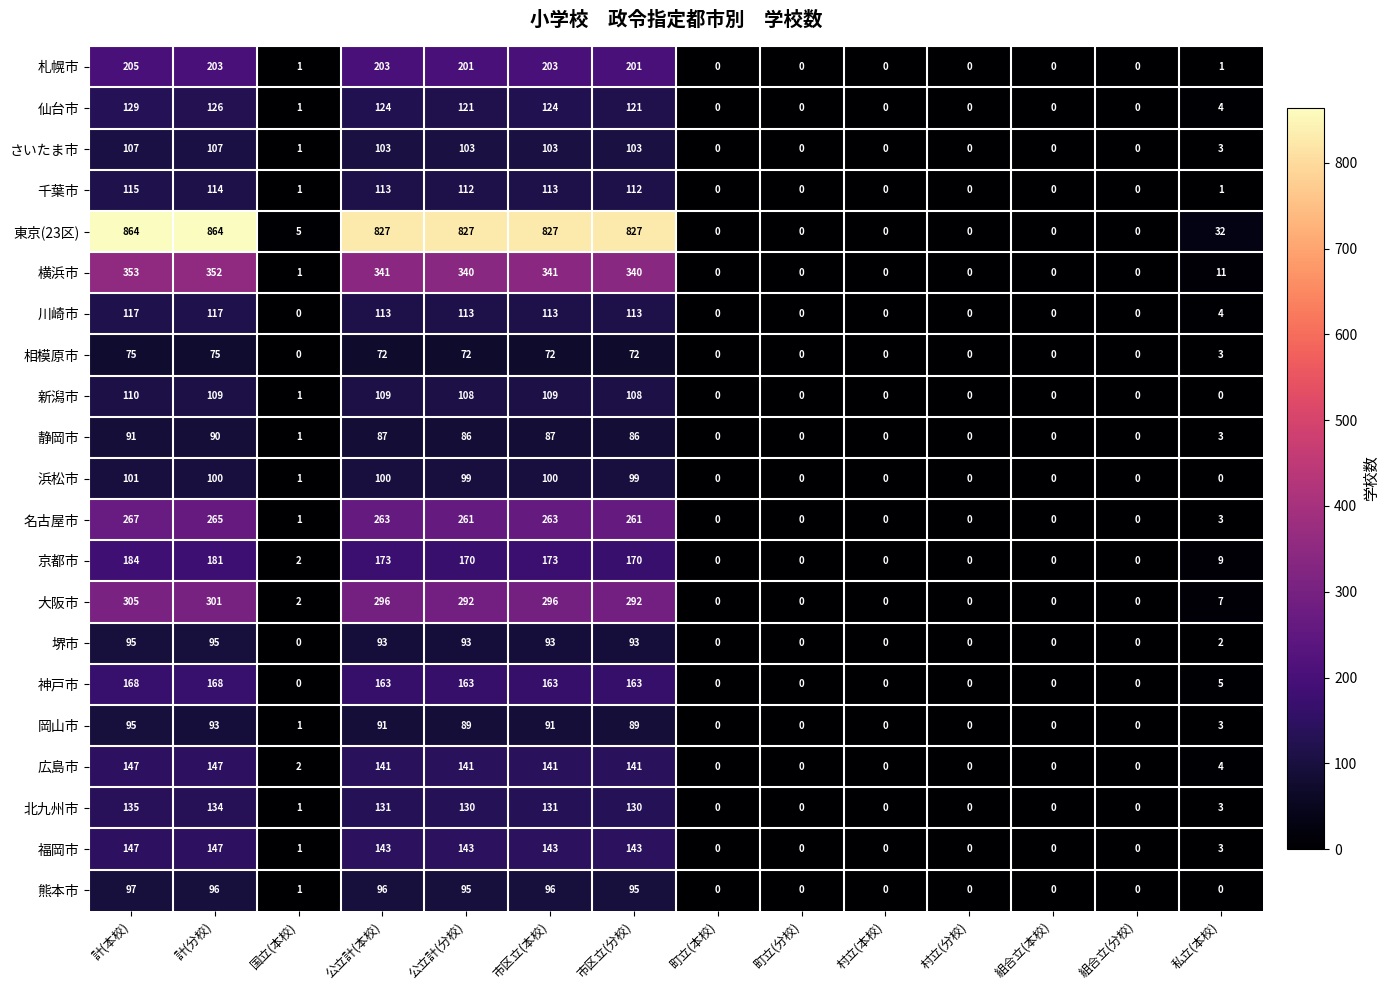

What is the maximum value for 神戸市?

168